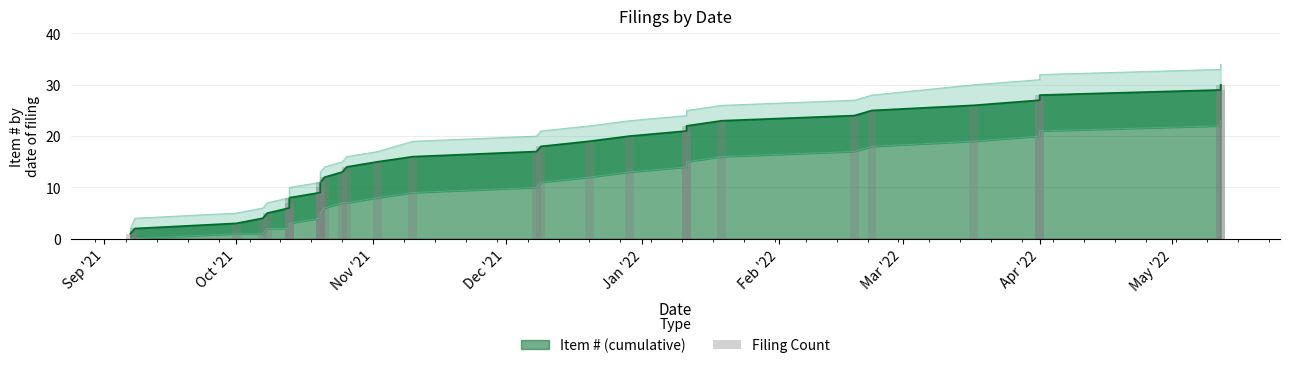

Count the number of values greater than 16.

14